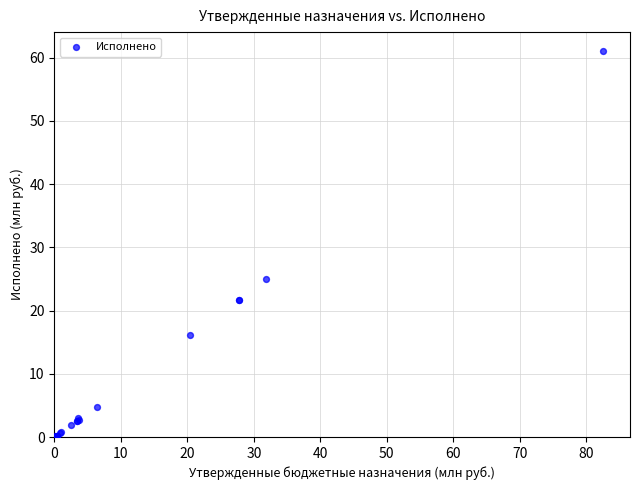

What Y value in the scatter plot is closest to 30?

25.0